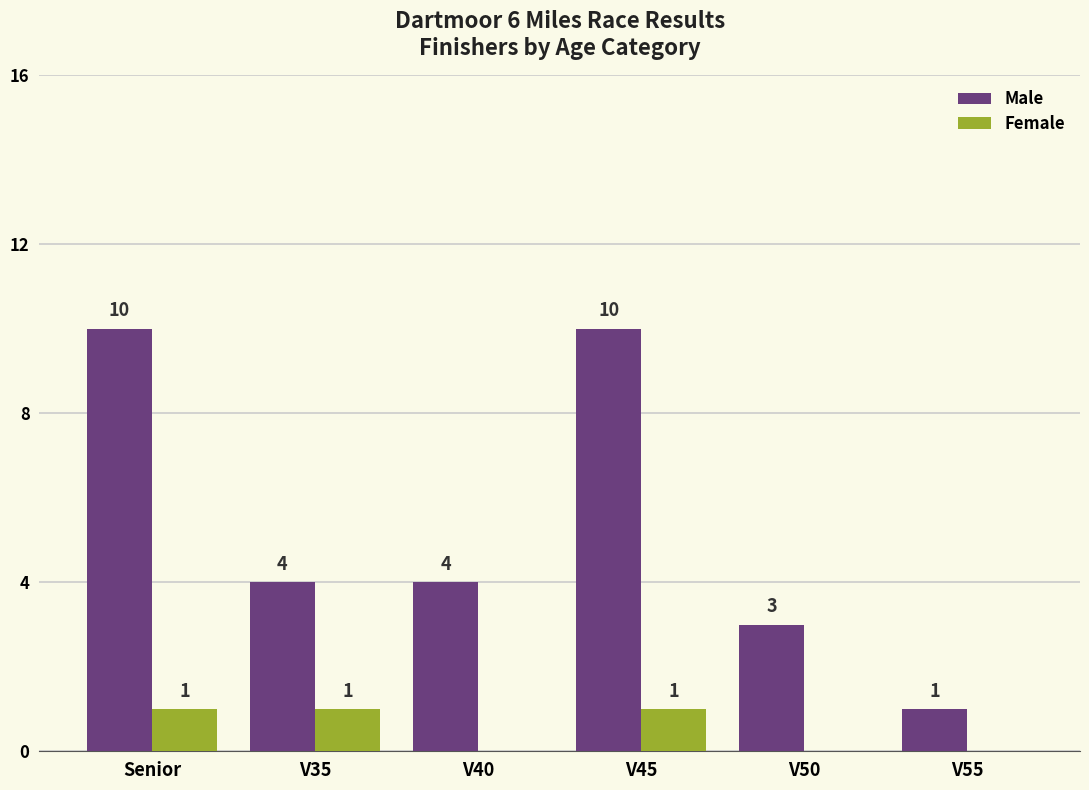

Reading left to right, transcribe all the data shown in this chart.

Male: 10	4	4	10	3	1
Female: 1	1	0	1	0	0